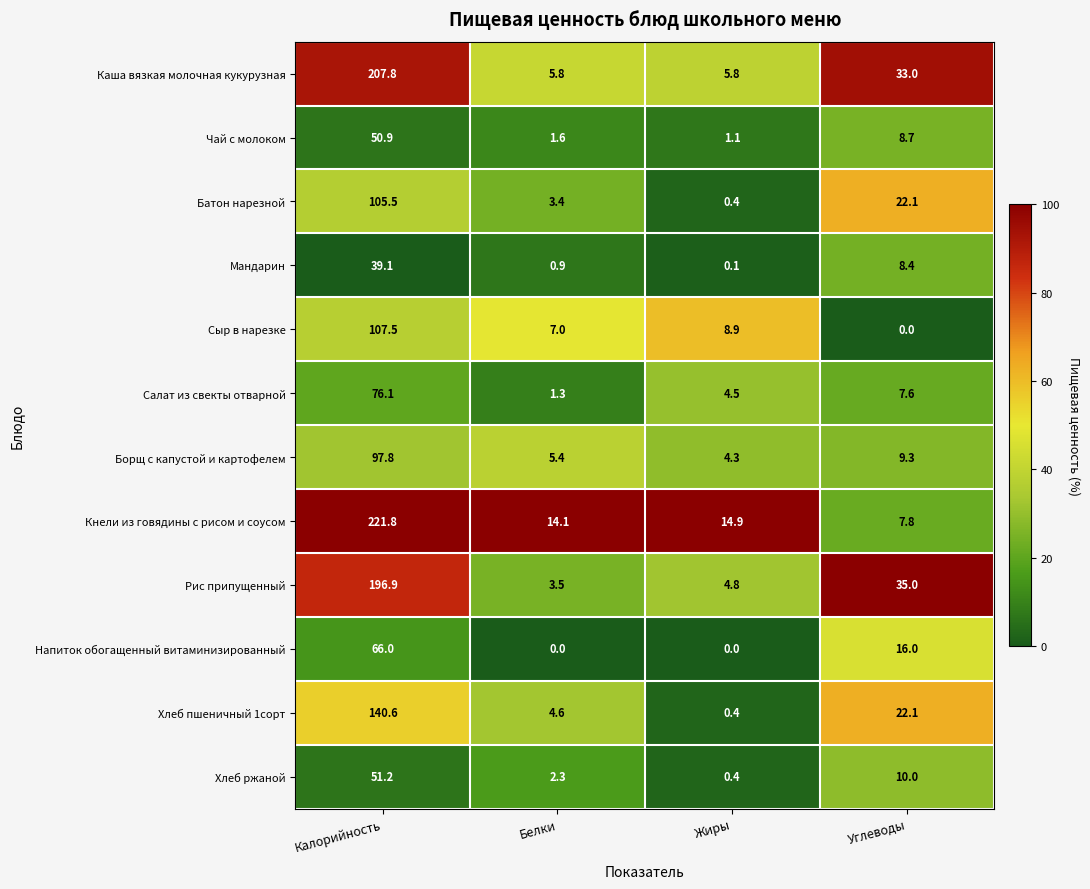

The value of Рис припущенный at Белки is 5.6. True or false?

False